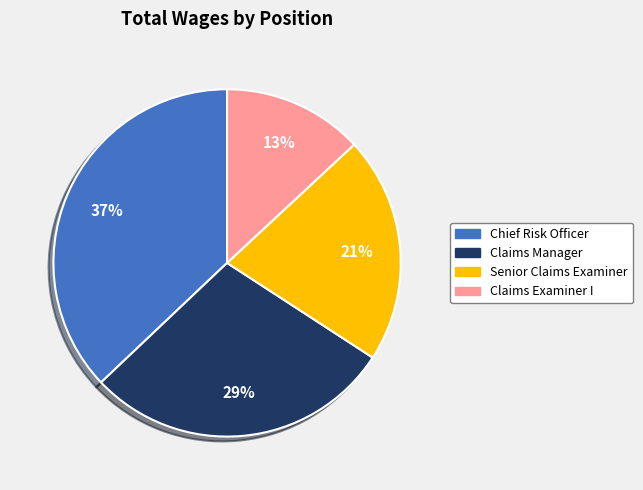

Combined, do Senior Claims Examiner and Claims Examiner I account for over 50%?

No